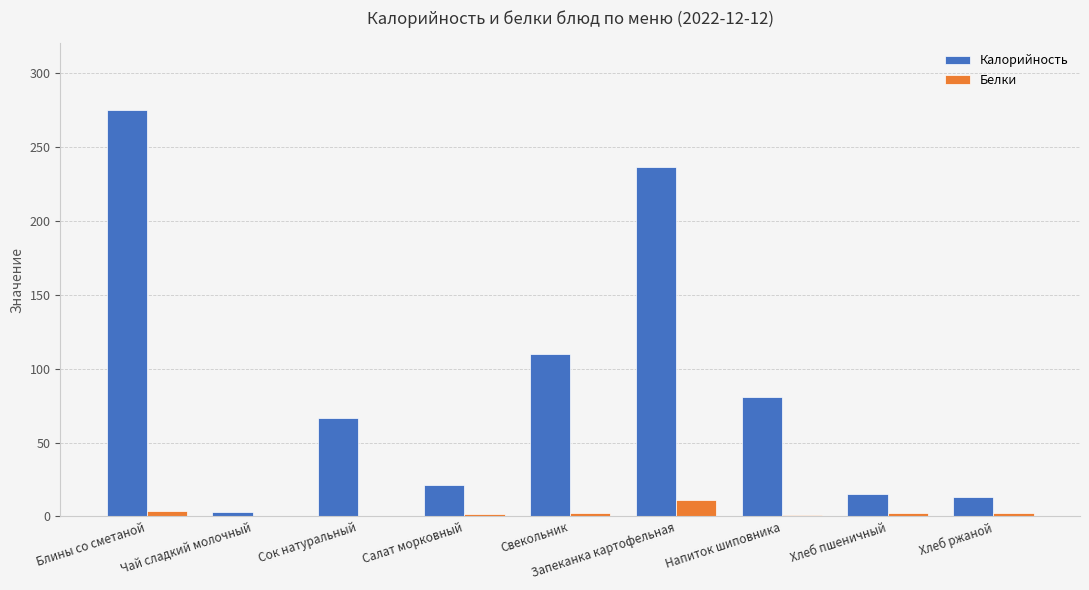

What is the approximate value of Белки at Свекольник?

2.4